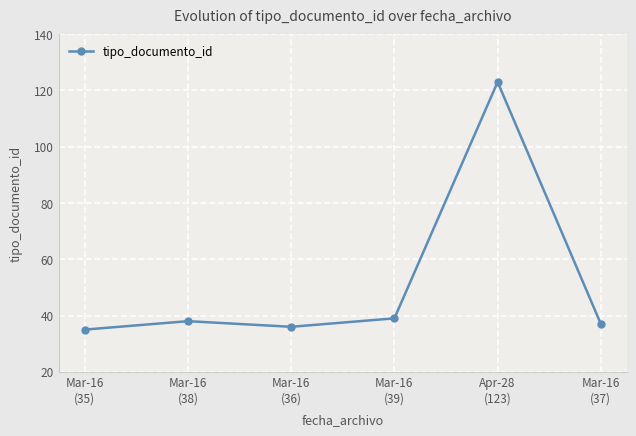

At which category does the data reach its first local valley?

Mar-16
(36)